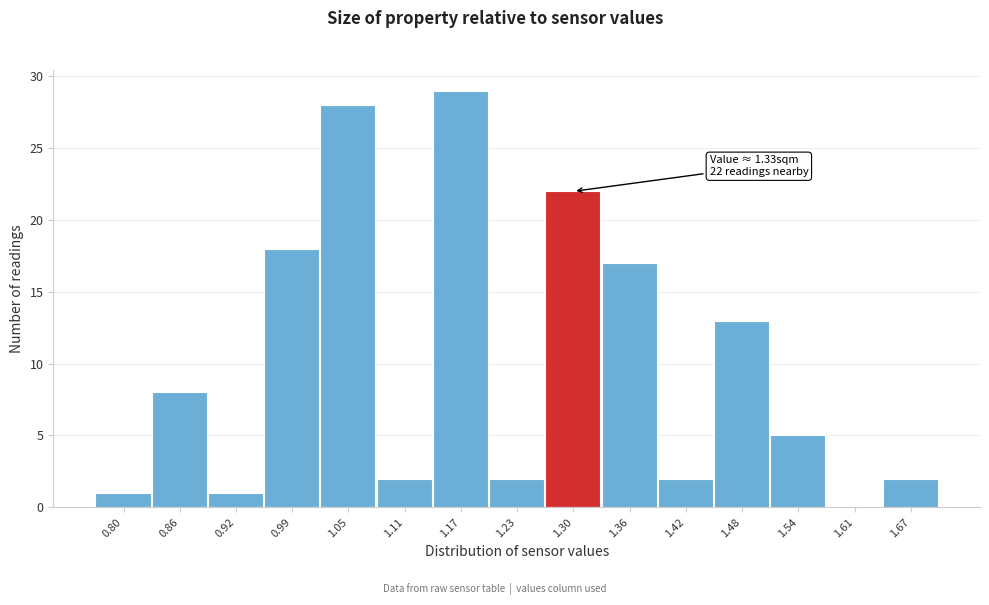

Reading left to right, list all the values displayed in this chart.

0.80=1	0.86=8	0.92=1	0.99=18	1.05=28	1.11=2	1.17=29	1.23=2	1.30=22	1.36=17	1.42=2	1.48=13	1.54=5	1.61=0	1.67=2